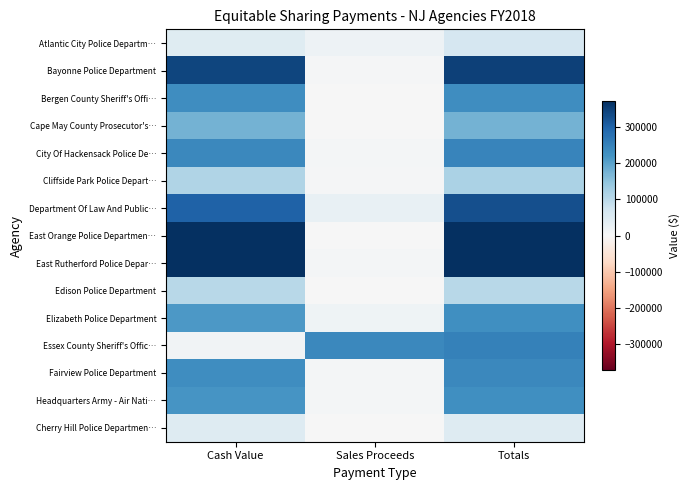

Reading left to right, extract all data points from this chart.

Atlantic City Police Departm…: Cash Value=43736	Sales Proceeds=19521	Totals=63257
Bayonne Police Department: Cash Value=342622	Sales Proceeds=3986	Totals=346608
Bergen County Sheriff's Offi…: Cash Value=230109	Sales Proceeds=0	Totals=230109
Cape May County Prosecutor's…: Cash Value=175851	Sales Proceeds=487	Totals=176338
City Of Hackensack Police De…: Cash Value=239125	Sales Proceeds=6862	Totals=245987
Cliffside Park Police Depart…: Cash Value=112539	Sales Proceeds=4075	Totals=116614
Department Of Law And Public…: Cash Value=300348	Sales Proceeds=26331	Totals=326679
East Orange Police Departmen…: Cash Value=372570	Sales Proceeds=0	Totals=372570
East Rutherford Police Depar…: Cash Value=614643	Sales Proceeds=6862	Totals=621505
Edison Police Department: Cash Value=102746	Sales Proceeds=0	Totals=102746
Elizabeth Police Department: Cash Value=213368	Sales Proceeds=16545	Totals=229913
Essex County Sheriff's Offic…: Cash Value=12798	Sales Proceeds=239690	Totals=252488
Fairview Police Department: Cash Value=232704	Sales Proceeds=6862	Totals=239566
Headquarters Army - Air Nati…: Cash Value=218769	Sales Proceeds=8706	Totals=227475
Cherry Hill Police Departmen…: Cash Value=48139	Sales Proceeds=0	Totals=48139